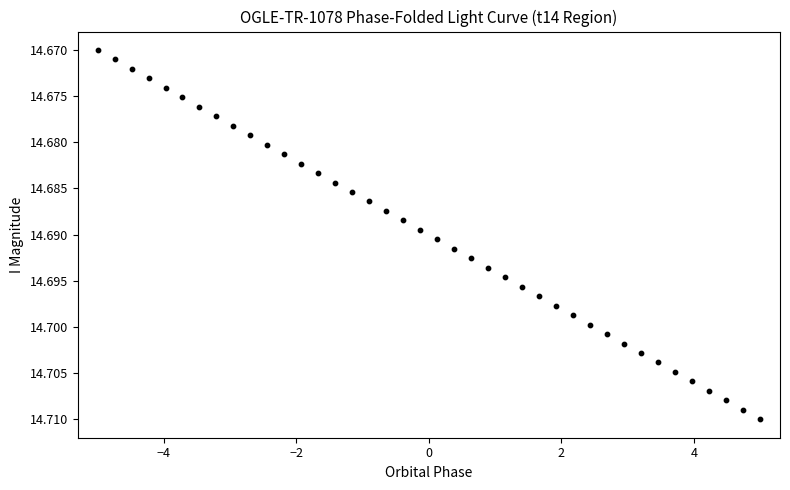

How many data points are displayed?

40